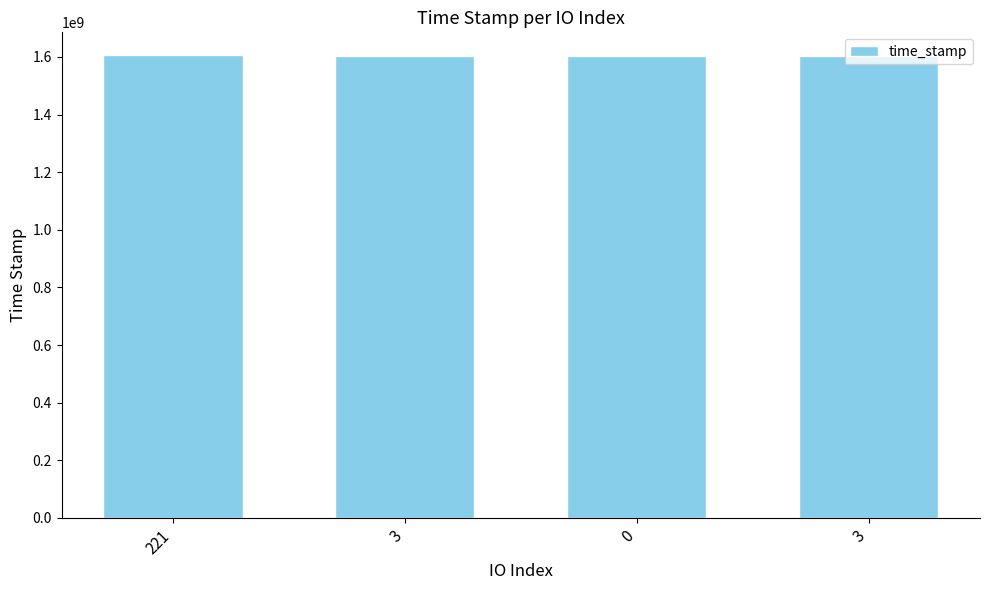

How many bars are there in total?

4